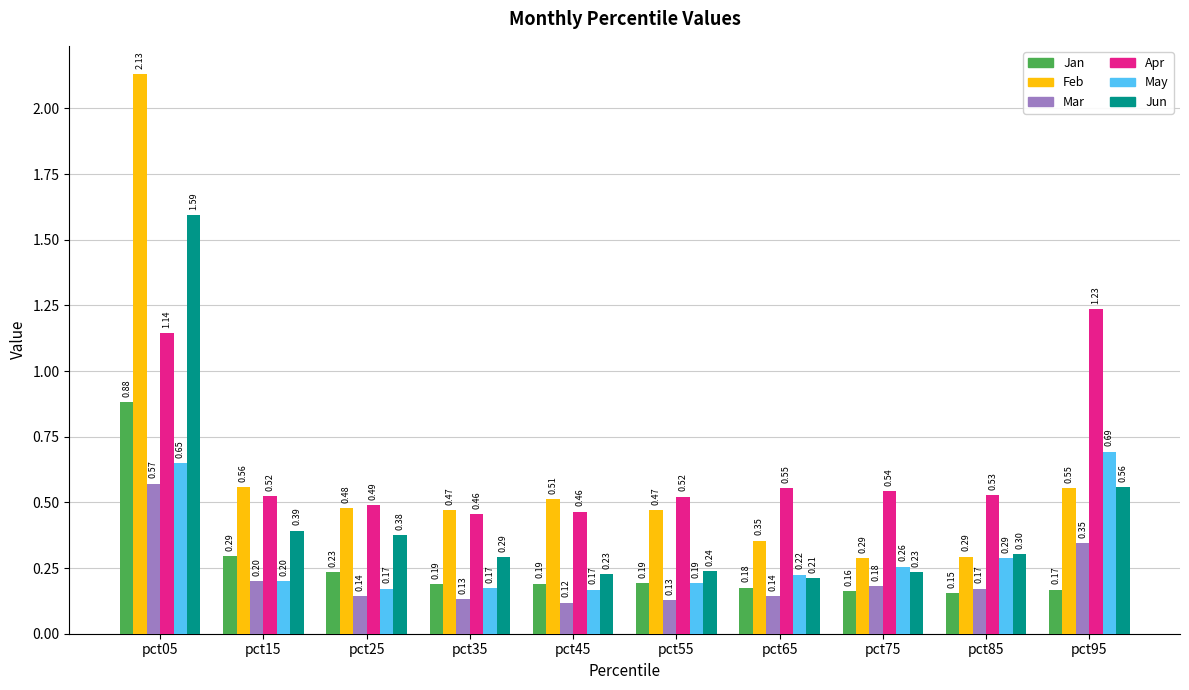

Where is Jun nearest to the value 0?

pct65